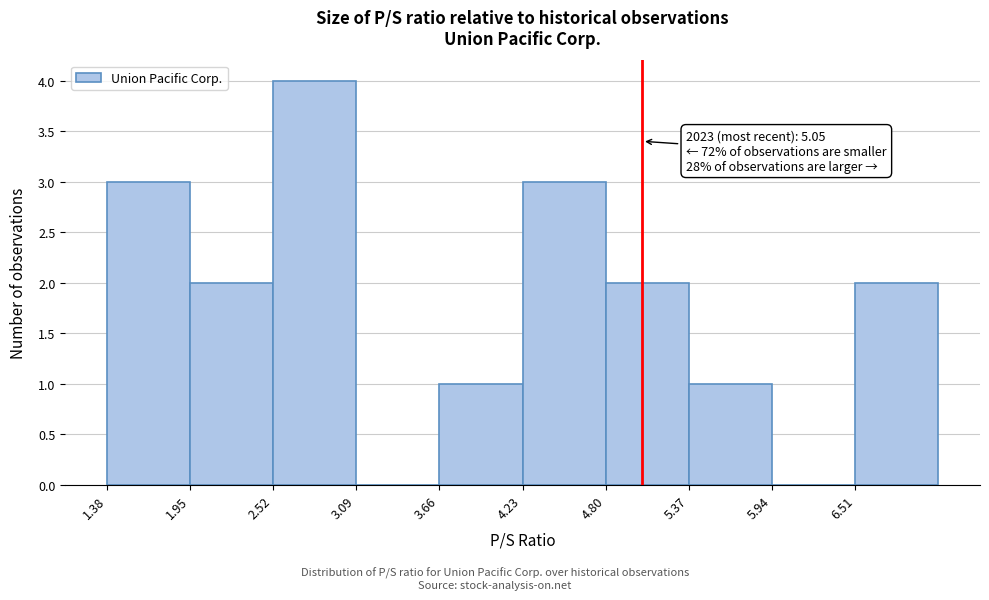

Over which range of the x-axis is the bar tallest?

2.52 to 3.09